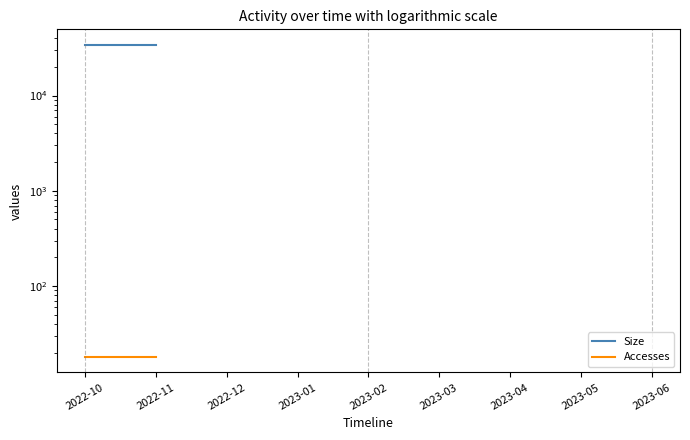

How many positive values does the Accesses series have?

2